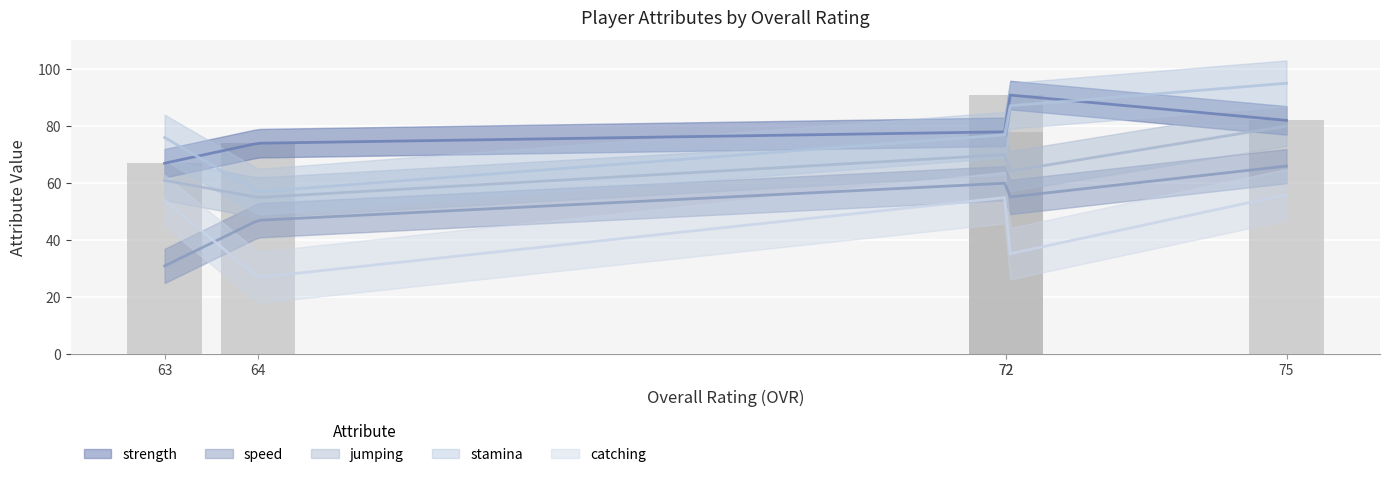

Where is strength nearest to the value 79?

72